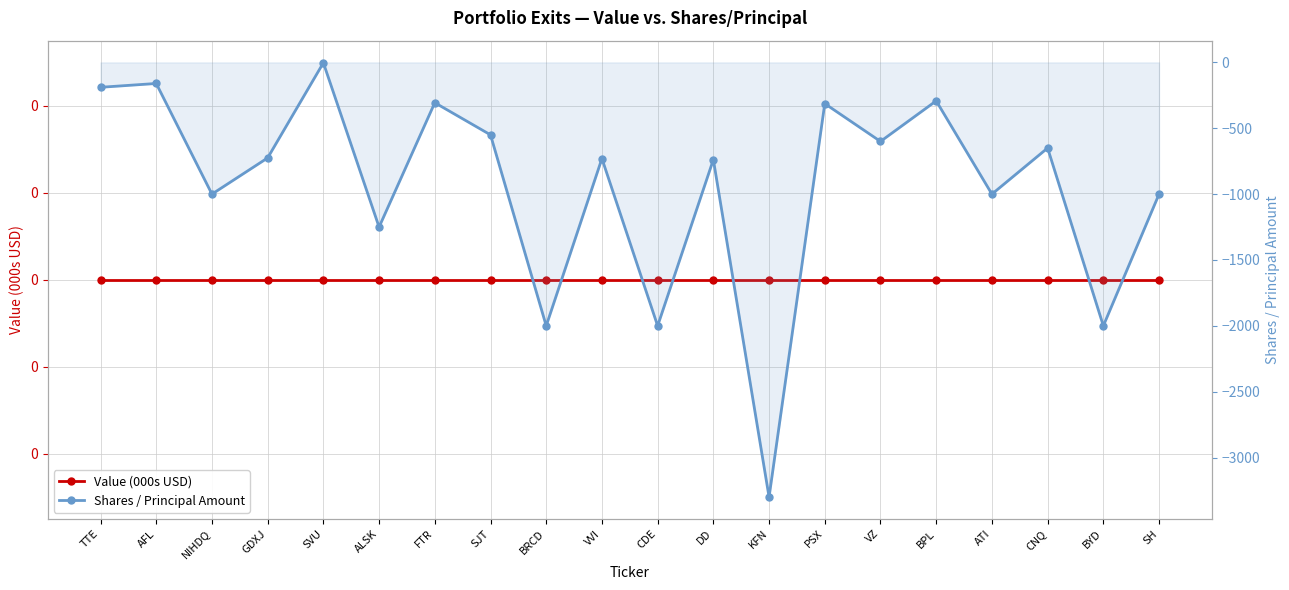

Reading left to right, what are all the values shown in this chart?

Value (000s USD): 0	0	0	0	0	0	0	0	0	0	0	0	0	0	0	0	0	0	0	0
Shares / Principal Amount: -189	-160	-1000	-725	-3	-1250	-306	-550	-2000	-730	-2000	-738	-3300	-313	-600	-292	-1000	-650	-2000	-1000